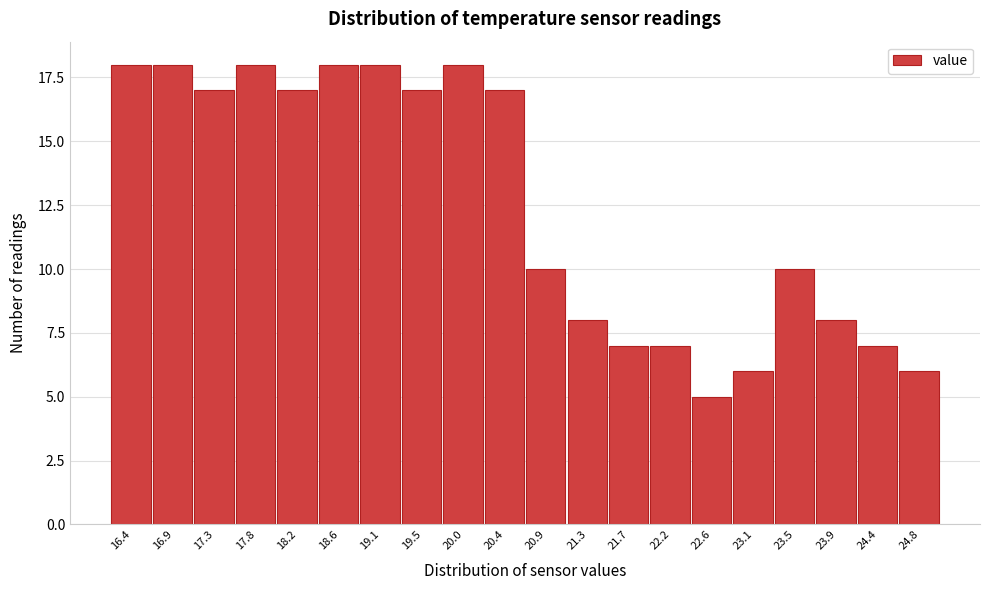

Reading left to right, list all the values displayed in this chart.

16.4=18	16.9=18	17.3=17	17.8=18	18.2=17	18.6=18	19.1=18	19.5=17	20.0=18	20.4=17	20.9=10	21.3=8	21.7=7	22.2=7	22.6=5	23.1=6	23.5=10	23.9=8	24.4=7	24.8=6